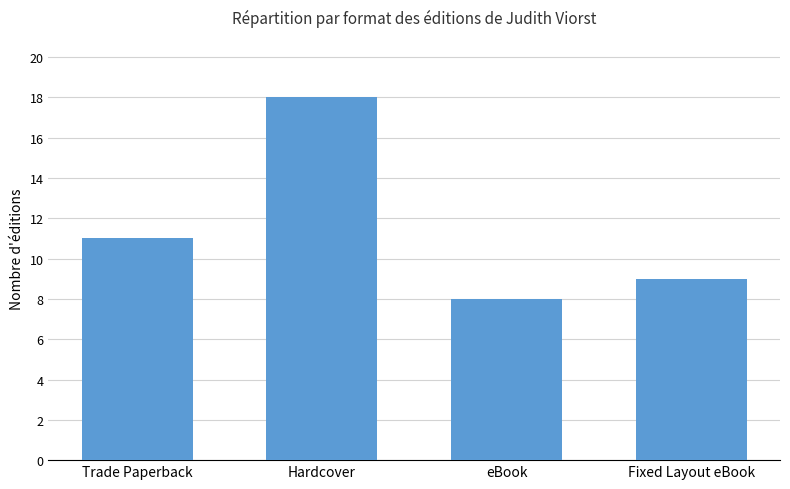

The chart shows a value of 18 at Hardcover. True or false?

True